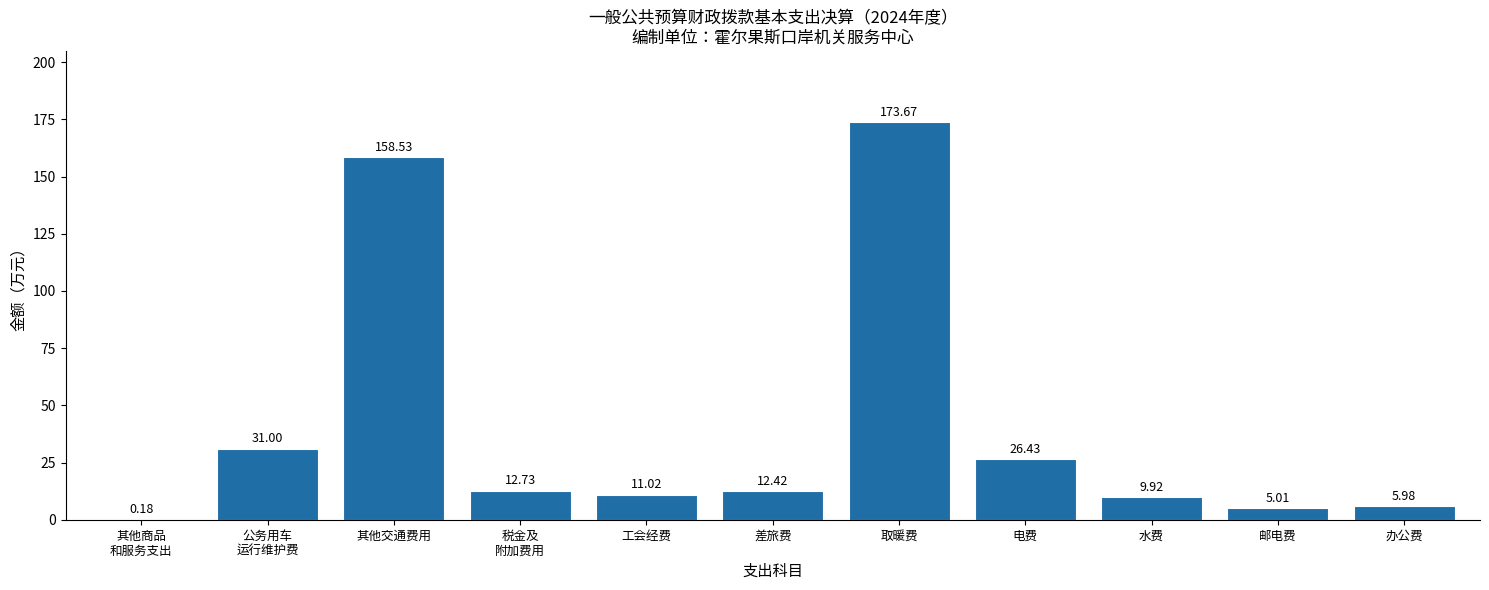

What is the ratio of the value at 差旅费 to the value at 办公费?

2.1